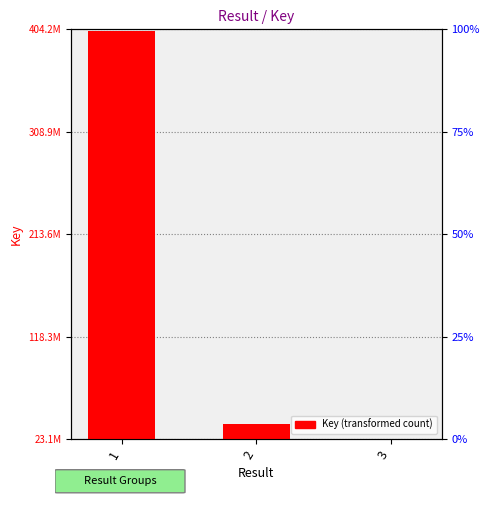

What is the ratio of the value at 1 to the value at 2?

10.9